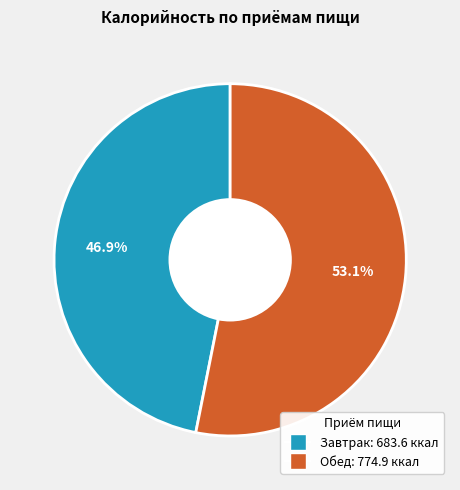

Is there a majority slice in this chart?

Yes